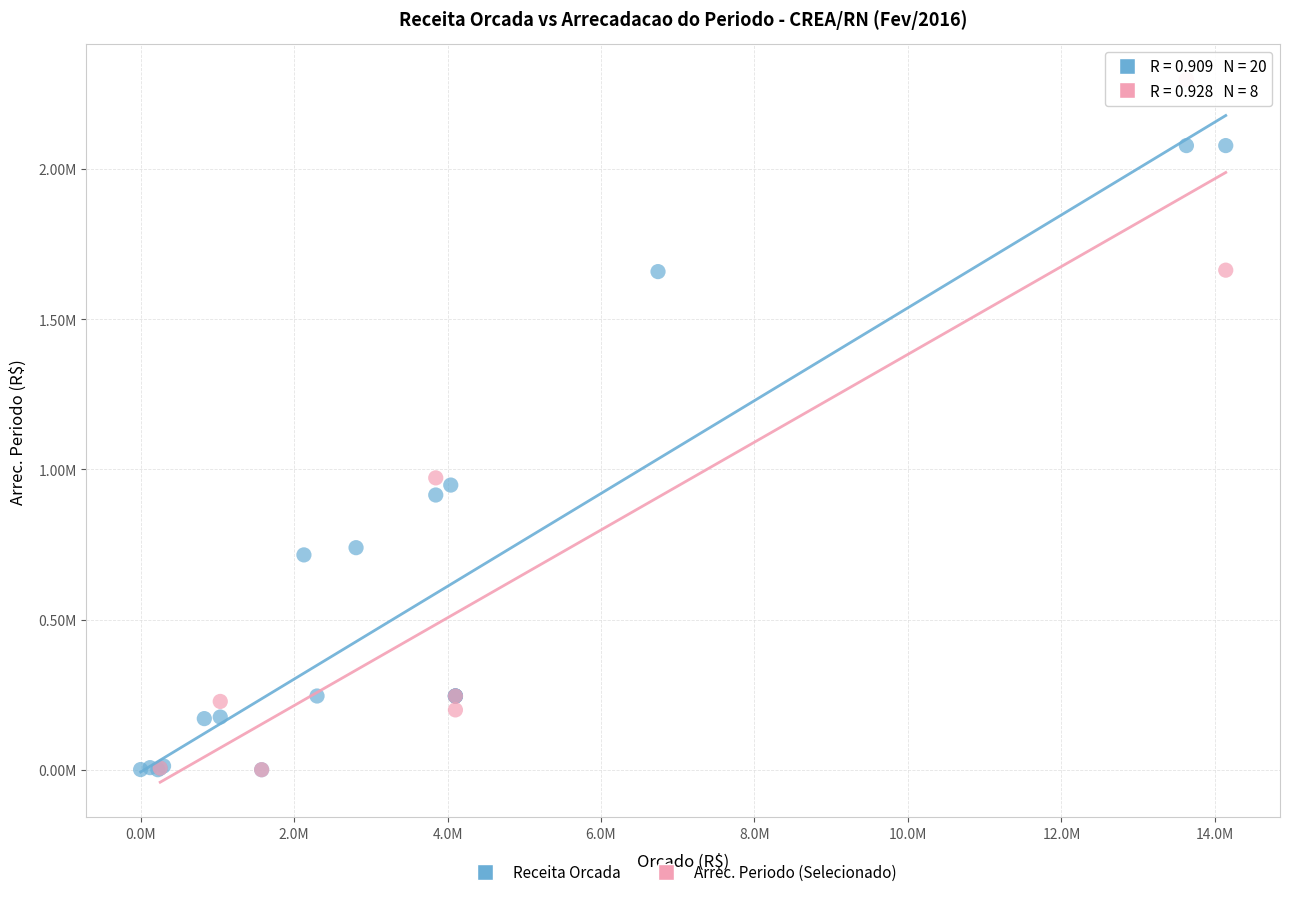

What are all the series names shown in the legend?

Receita Orcada, Arrec. Periodo (Selecionado)